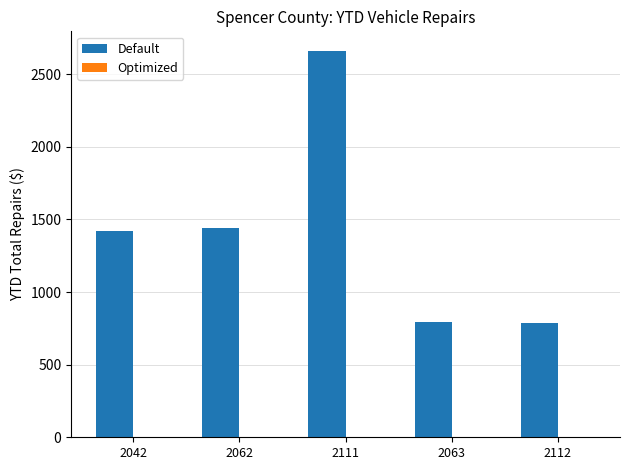

At which label is the value closest to 1724?

2062